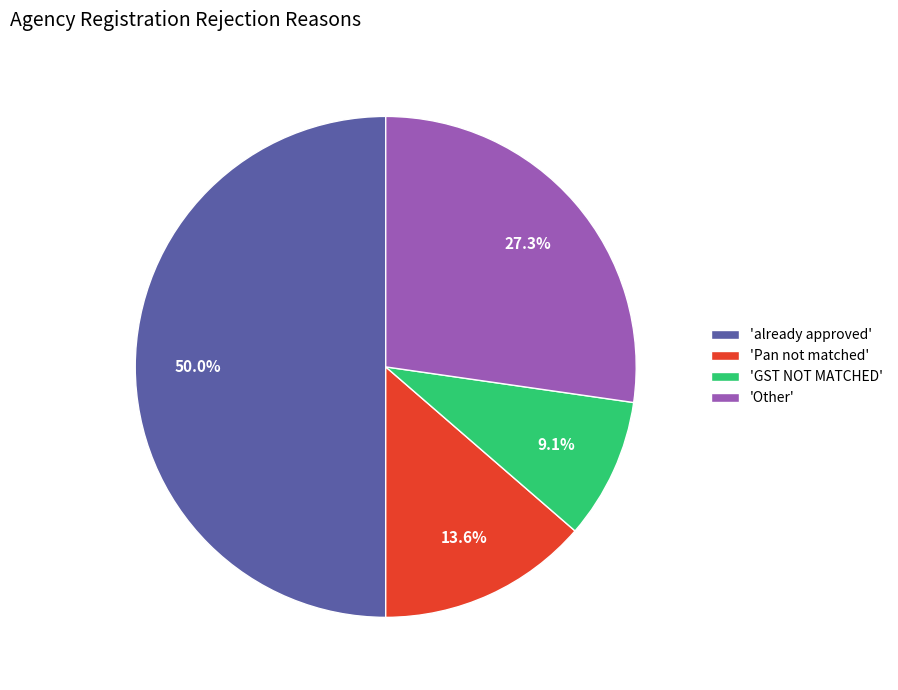

Combined, do 'Pan not matched' and 'Other' account for over 50%?

No